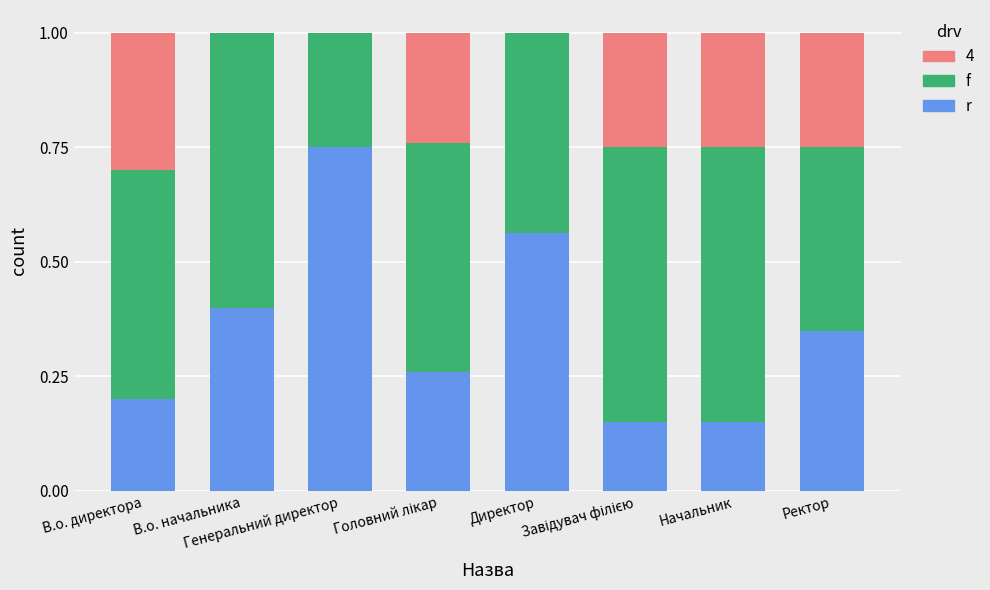

Which series has the largest total across all categories?

f